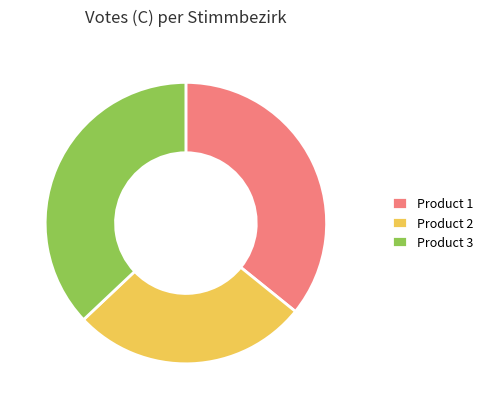

The Product 2 slice represents 37% of the pie. True or false?

False